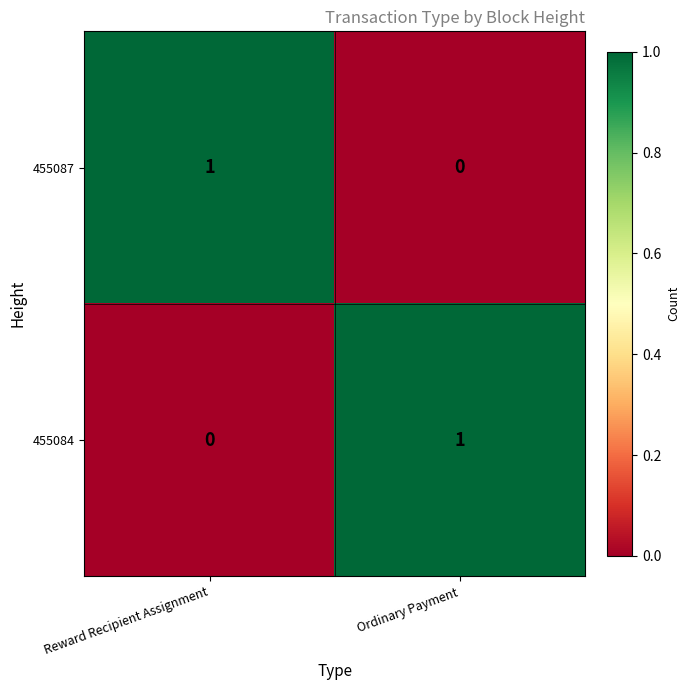

Rank the series at Reward Recipient Assignment from lowest to highest value.

455084, 455087